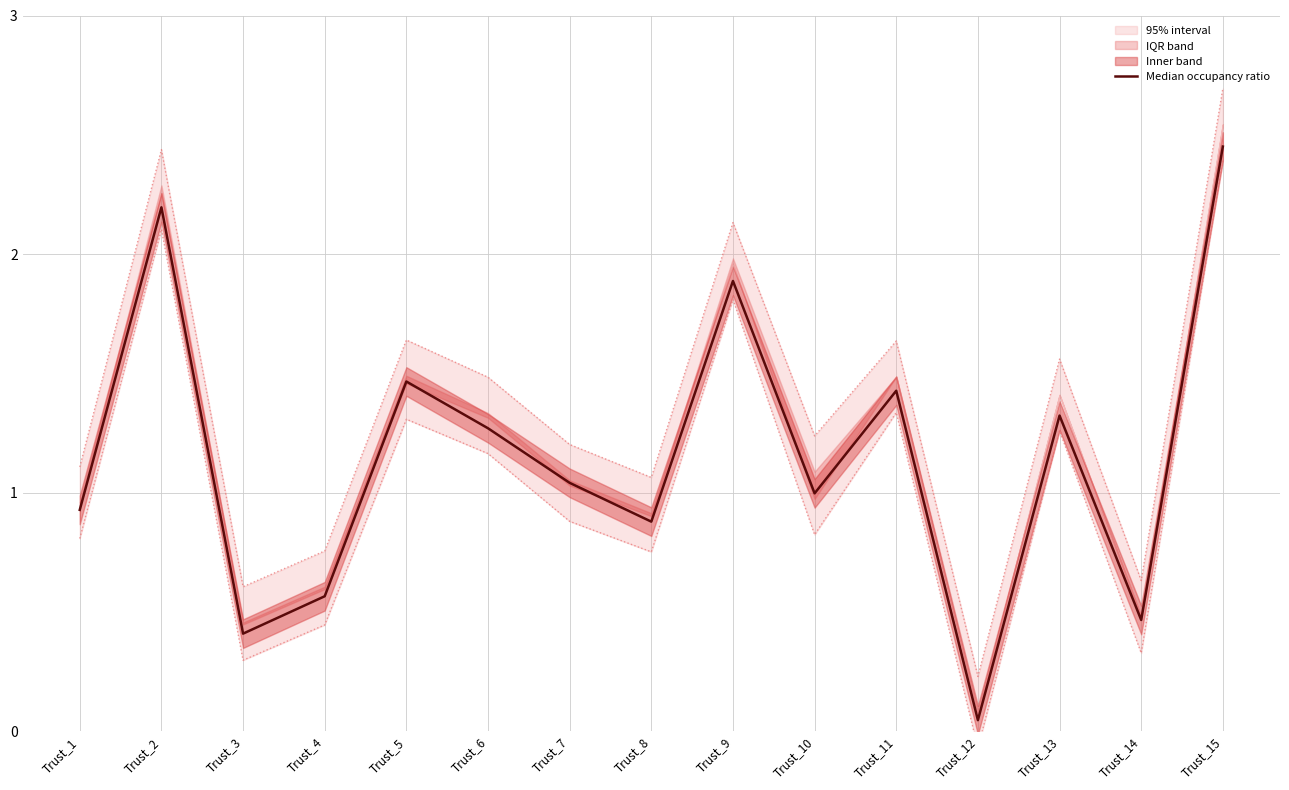

Where is the first local maximum?

Trust_2